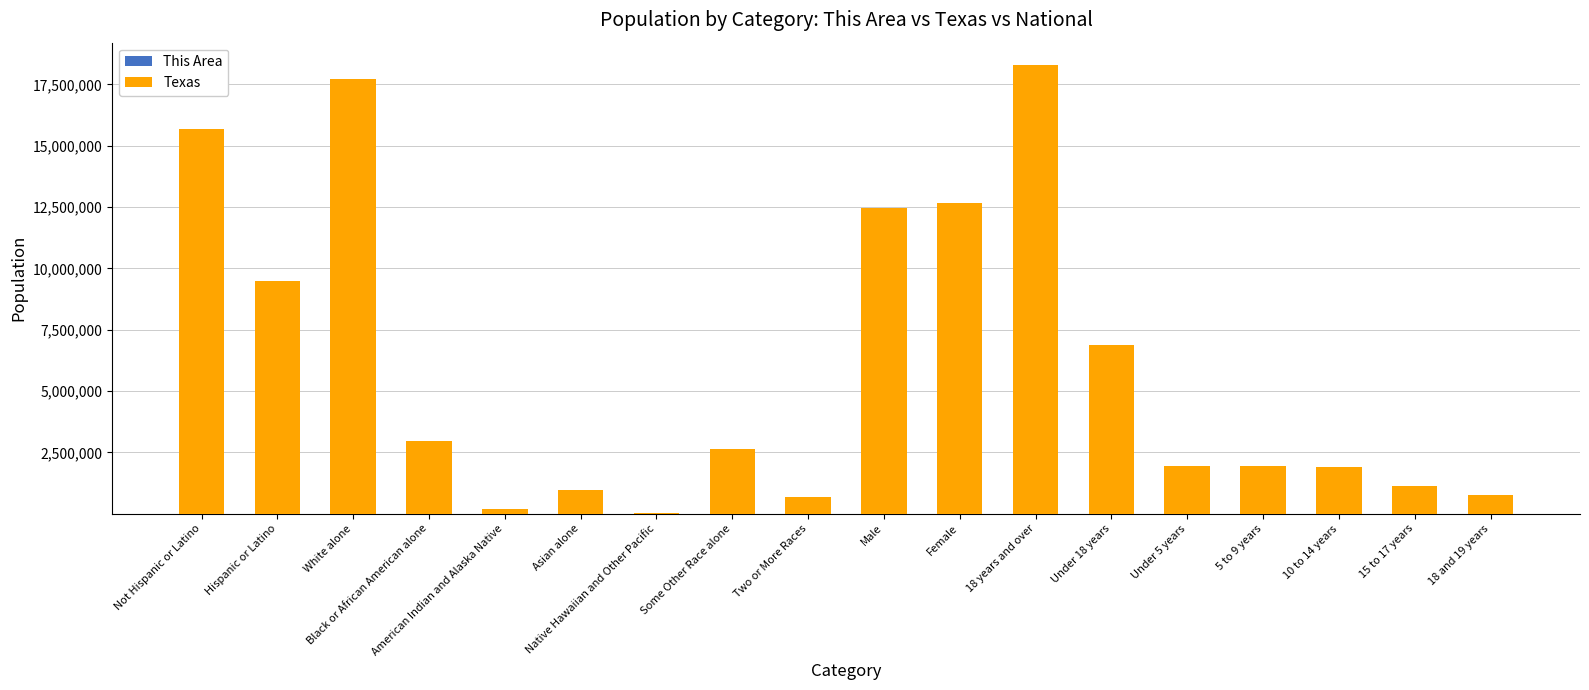

Count the number of data series in this chart.

2